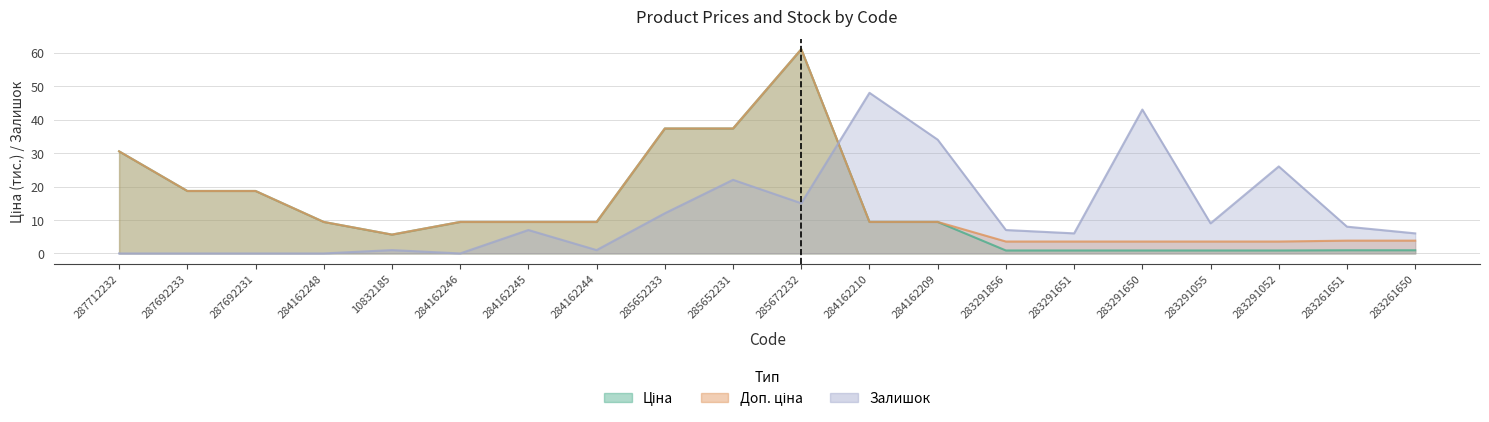

How many categories are shown in the chart?

20